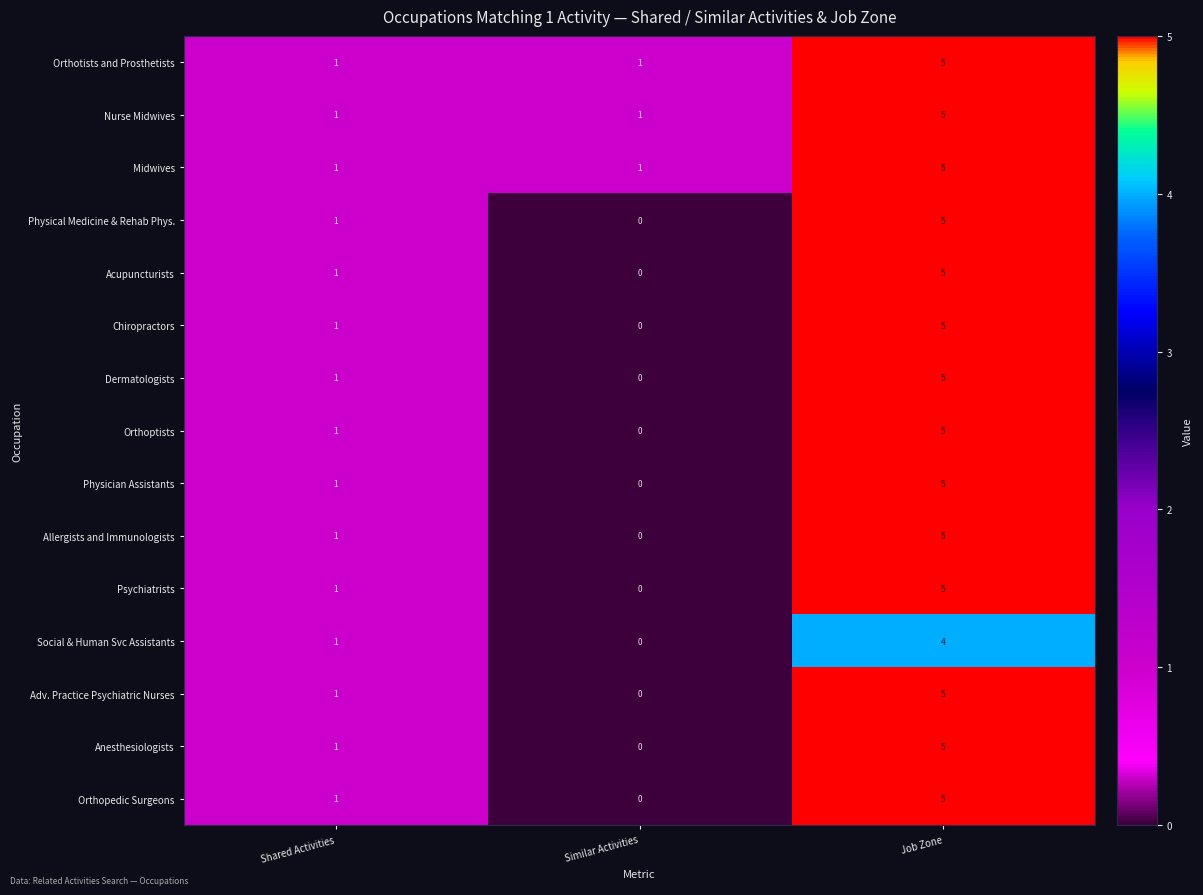

What is the total value across all series at Similar Activities?

3